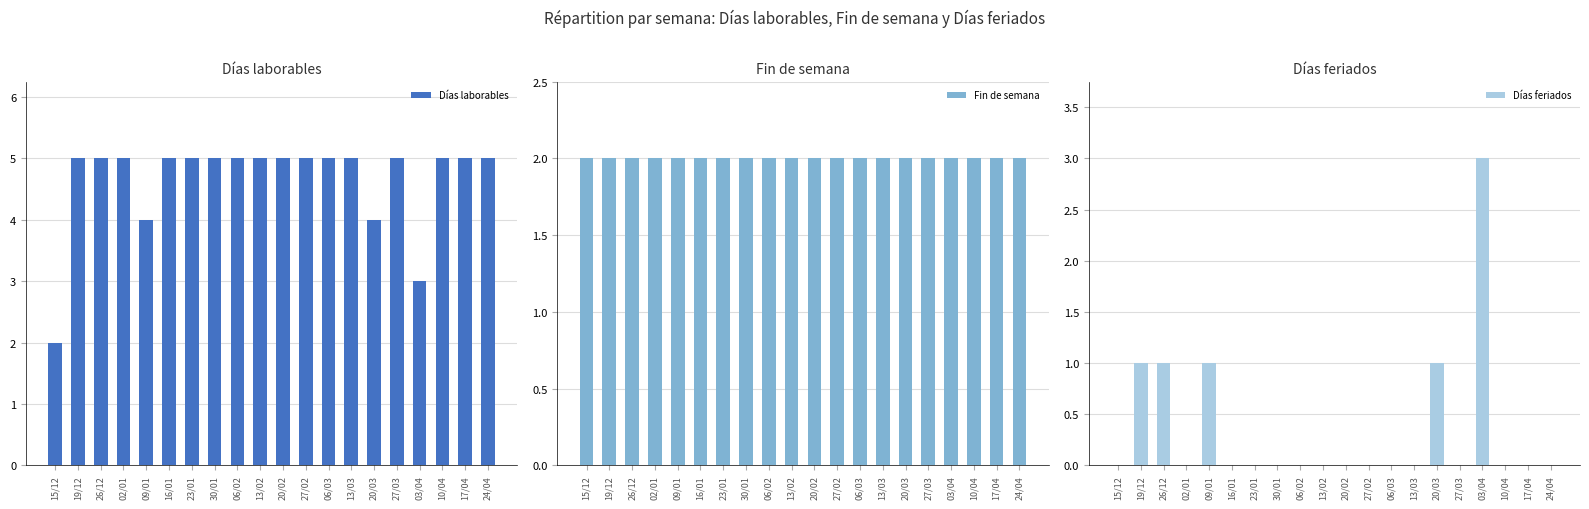

Reading right to left, what are all the values shown in this chart?

Días laborables: 24/04=5	17/04=5	10/04=5	03/04=3	27/03=5	20/03=4	13/03=5	06/03=5	27/02=5	20/02=5	13/02=5	06/02=5	30/01=5	23/01=5	16/01=5	09/01=4	02/01=5	26/12=5	19/12=5	15/12=2
Fin de semana: 24/04=2	17/04=2	10/04=2	03/04=2	27/03=2	20/03=2	13/03=2	06/03=2	27/02=2	20/02=2	13/02=2	06/02=2	30/01=2	23/01=2	16/01=2	09/01=2	02/01=2	26/12=2	19/12=2	15/12=2
Días feriados: 24/04=0	17/04=0	10/04=0	03/04=3	27/03=0	20/03=1	13/03=0	06/03=0	27/02=0	20/02=0	13/02=0	06/02=0	30/01=0	23/01=0	16/01=0	09/01=1	02/01=0	26/12=1	19/12=1	15/12=0